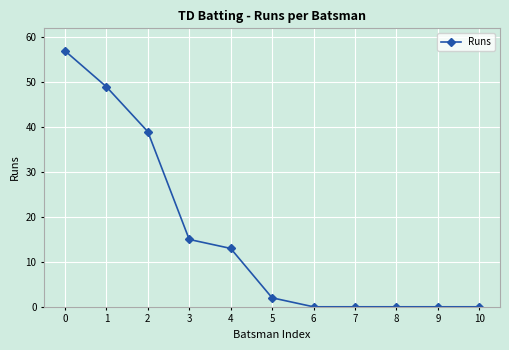

How many data points are less than 2?

5